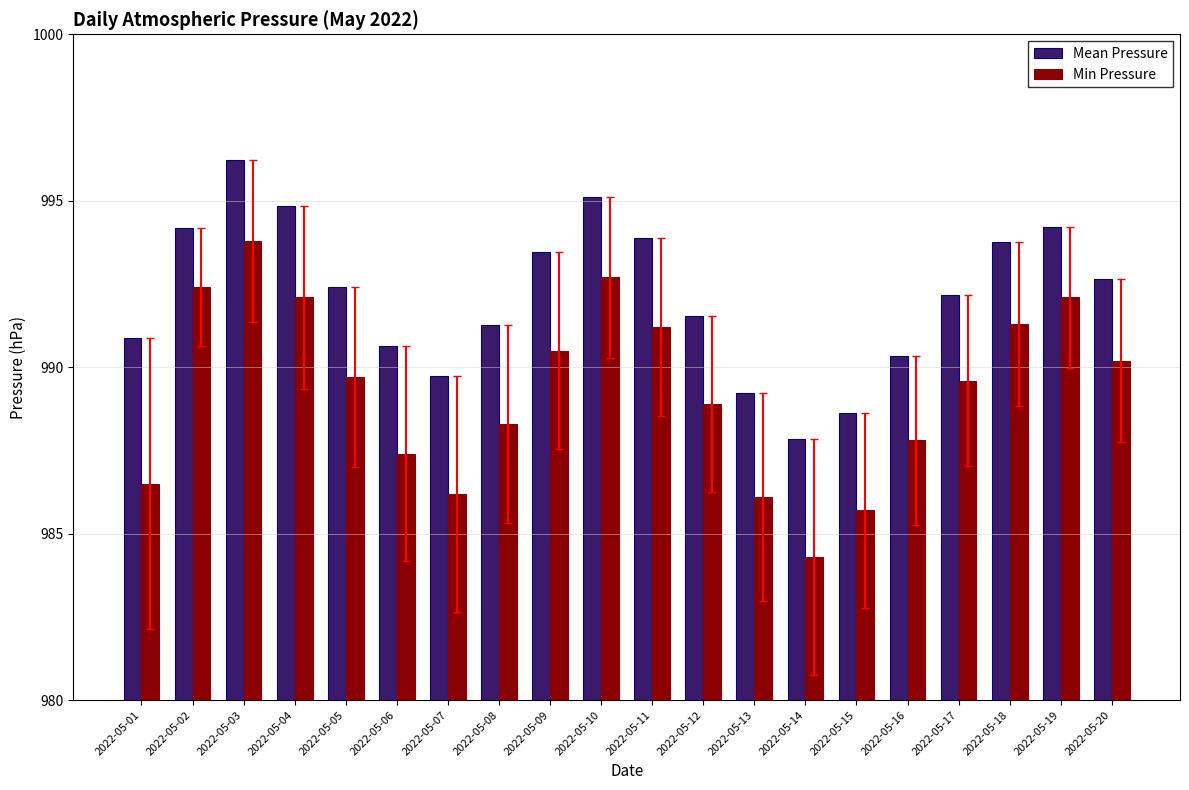

What are all the series names shown in the legend?

Mean Pressure, Min Pressure